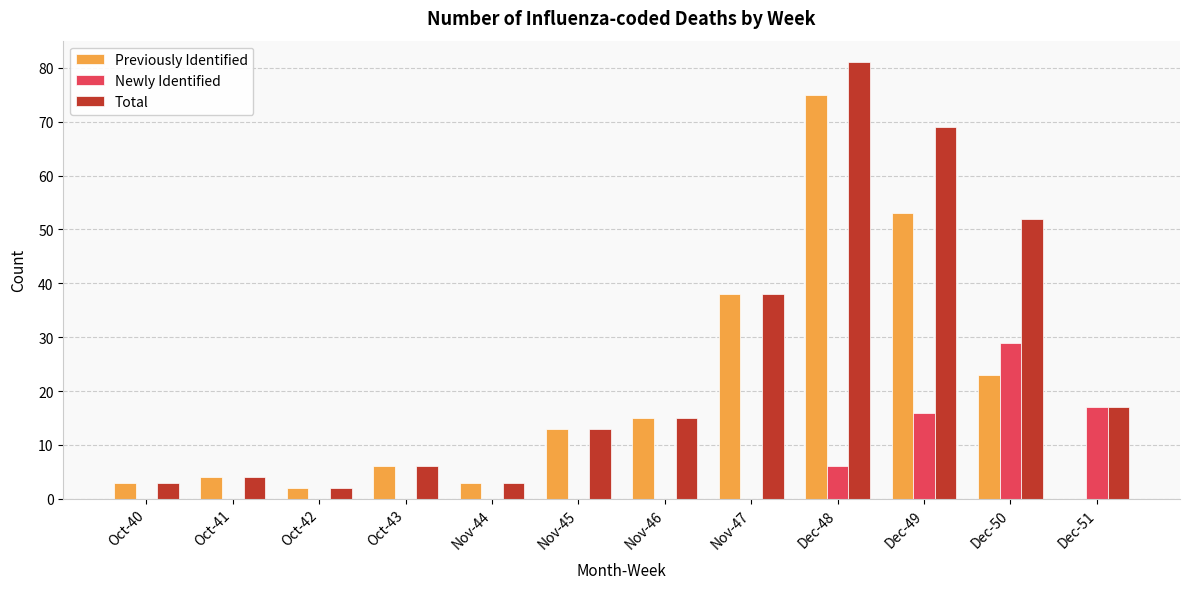

Where is Previously Identified nearest to the value 37?

Nov-47